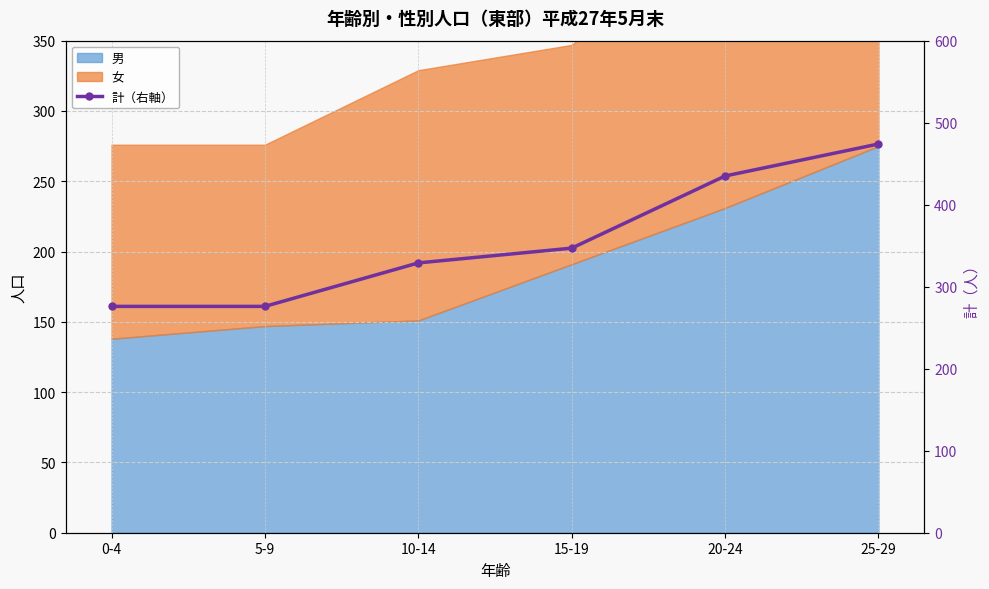

What is the label of the 5th point from the right?

5-9